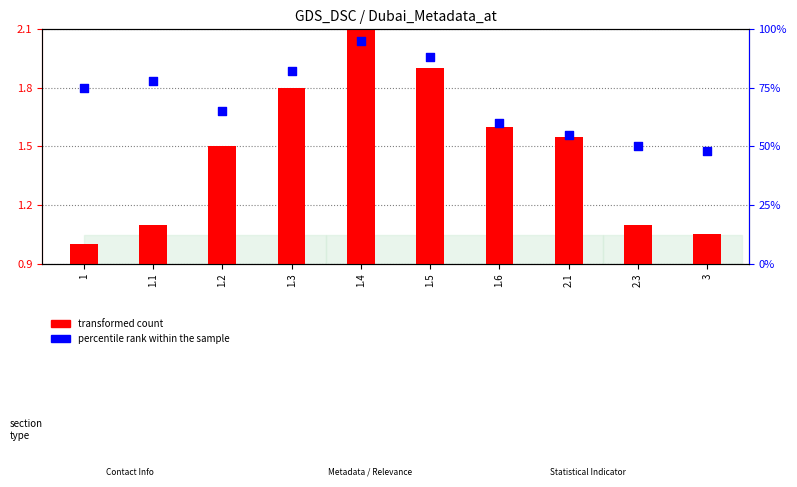

At how many categories does at least one series exceed 38?

10